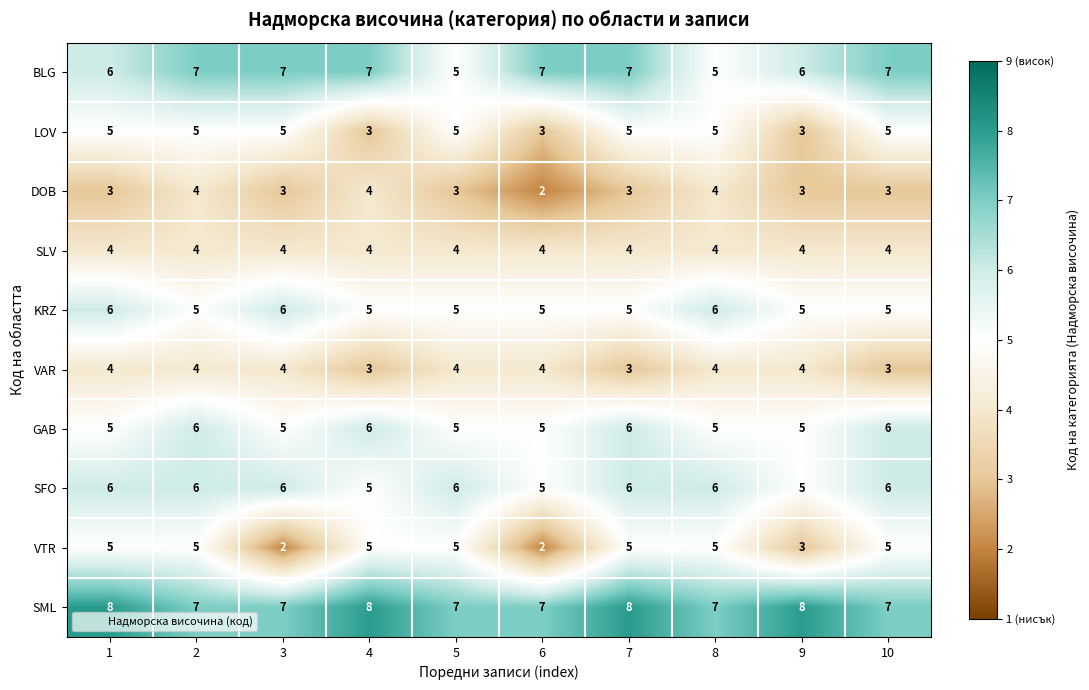

What is the greatest value displayed?

8